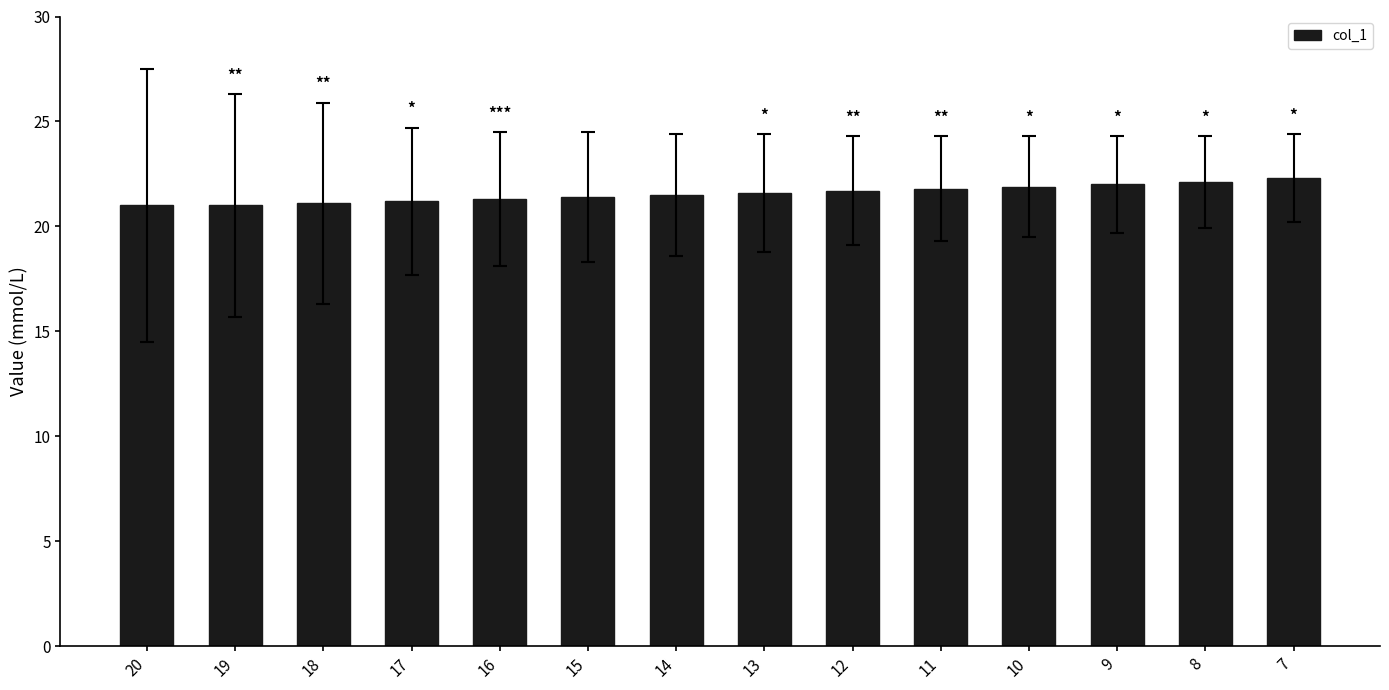

What is the change in value from 14 to 7?

+0.8